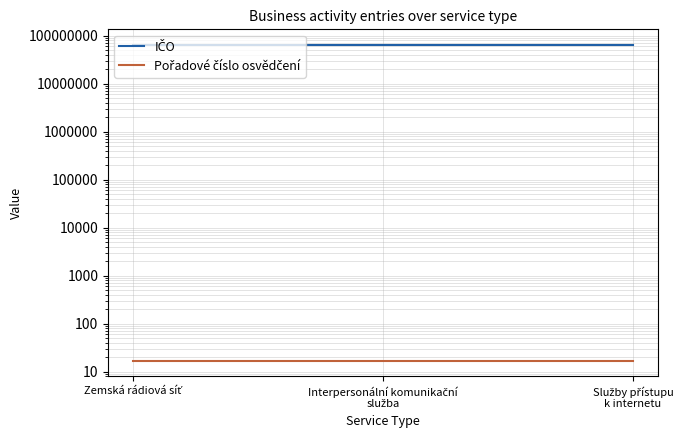

How many categories are shown in the chart?

3